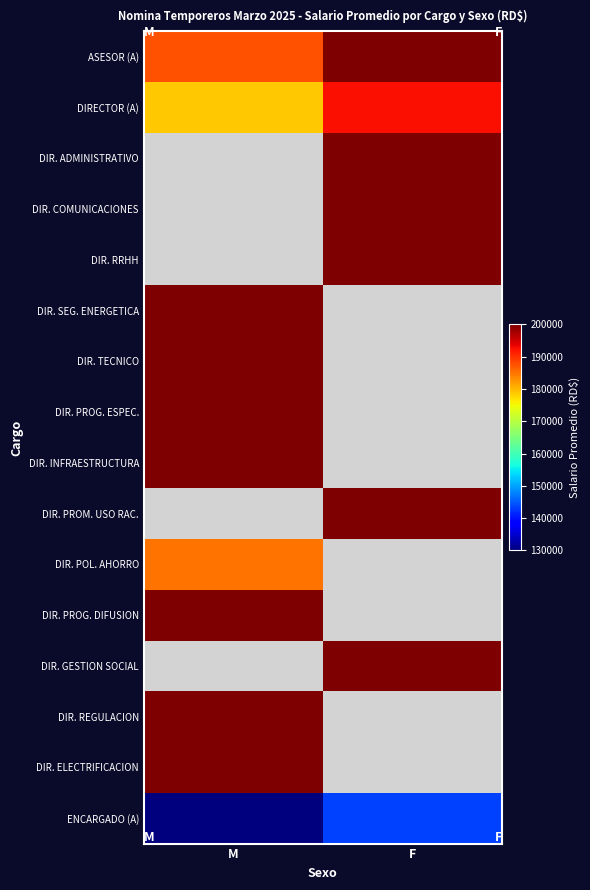

Is the value of ASESOR (A) at F greater than the value of DIR. PROG. ESPEC. at M?

No